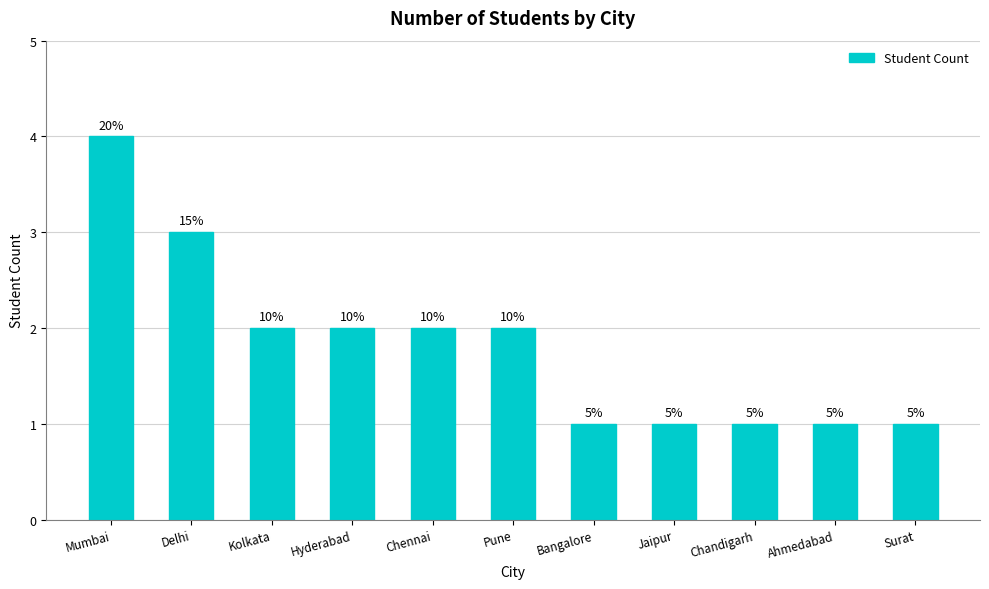

Does the chart contain stacked bars?

No